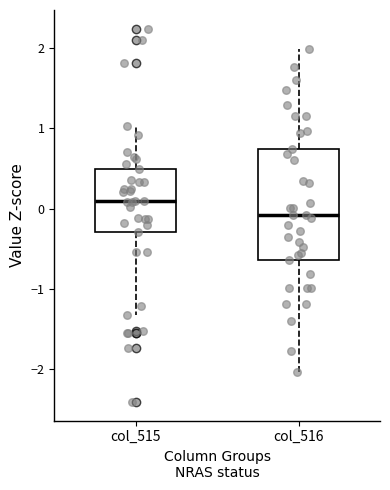

Reading left to right, transcribe this box plot: for each box, give where its median line is, the range the box spans, and where its two whiskers end, as read against the y-axis. The values are not printed on the chart, so give them approximately, as read against the axis.

col_515: median 0.1, box -0.3 to 0.5, whiskers -1.3 to 1.0
col_516: median -0.1, box -0.6 to 0.7, whiskers -2.0 to 2.0